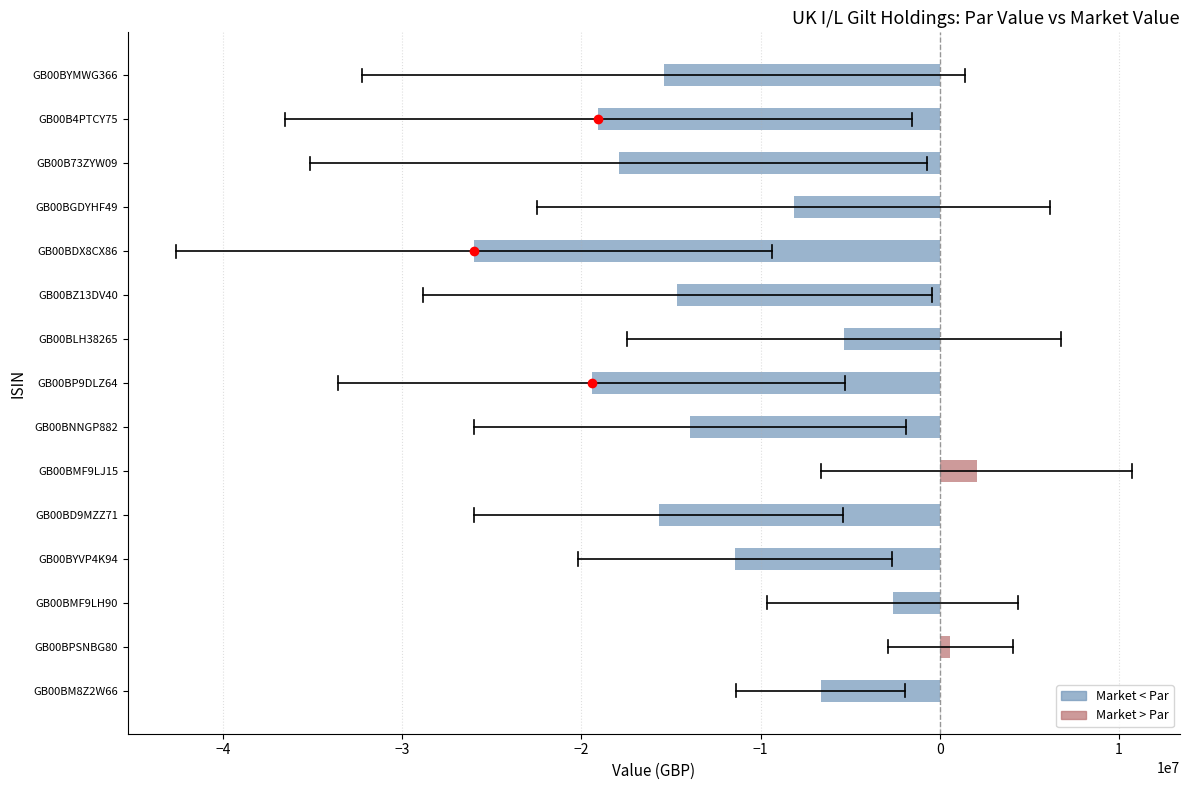

What is the average value?

-11578200.7